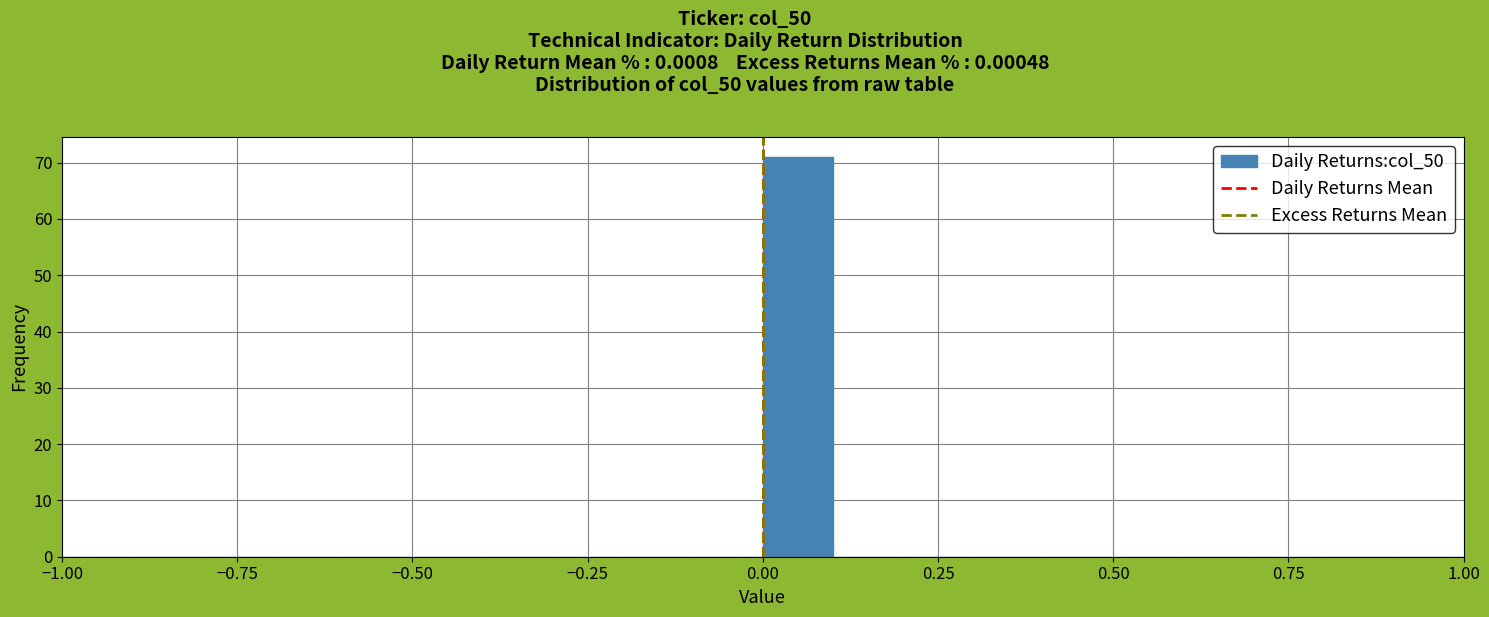

Around what value on the x-axis is the tallest bar? Give the approximate position of its centre, as read against the axis.

0.05